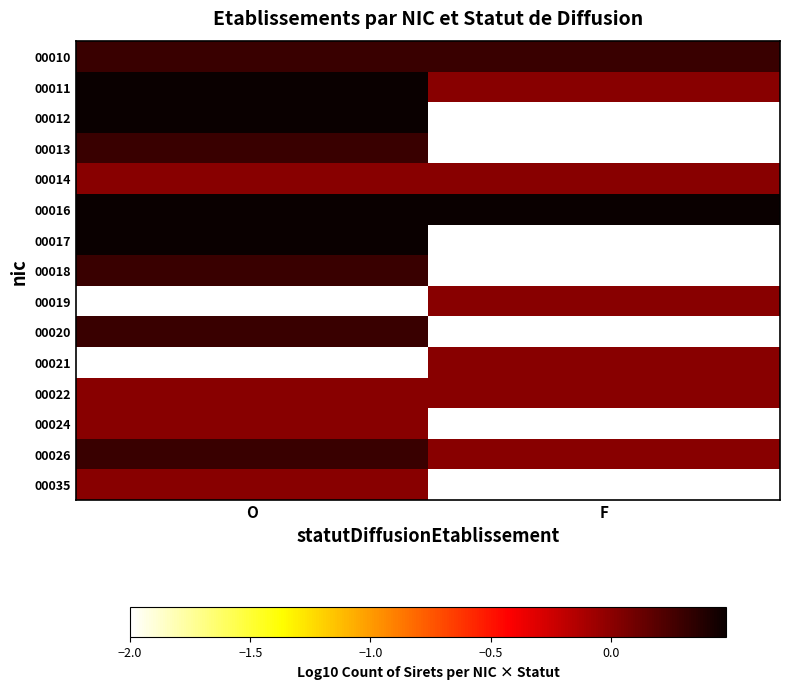

What is the minimum value shown in the chart?

-2.0